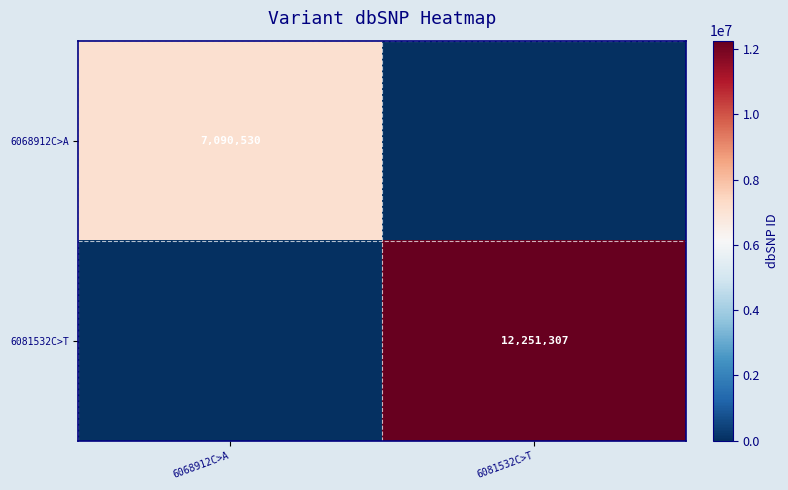

What is the maximum value shown in the chart?

12251307